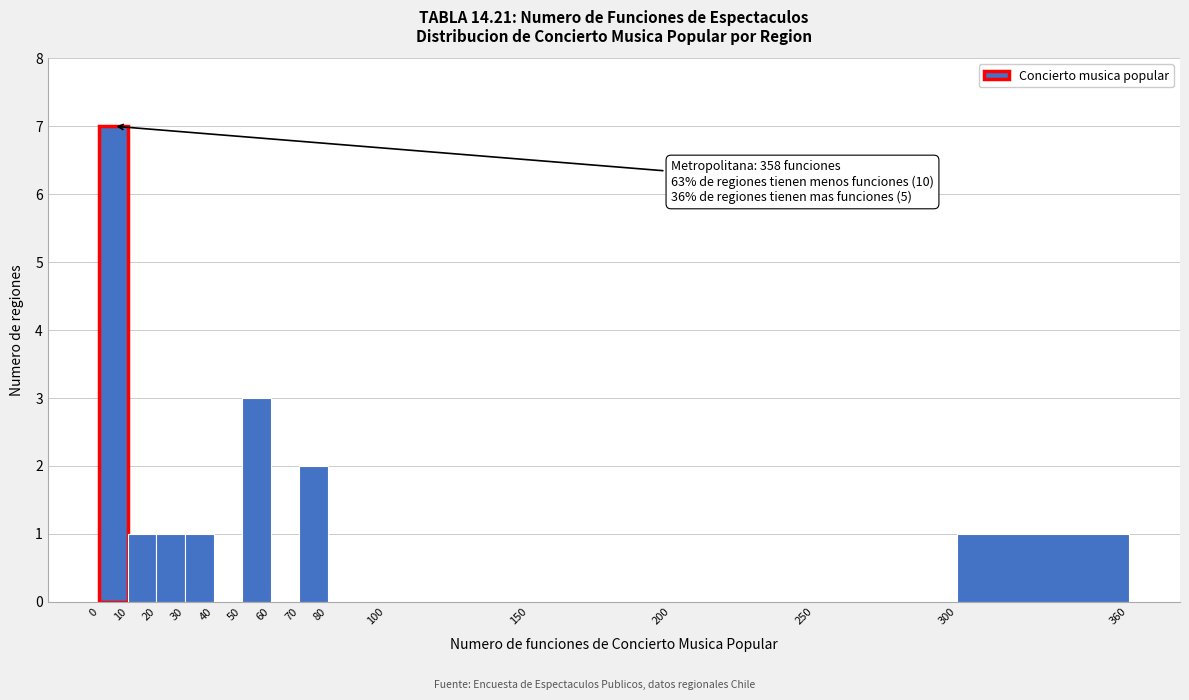

Over which range of the x-axis is the bar tallest?

0 to 10